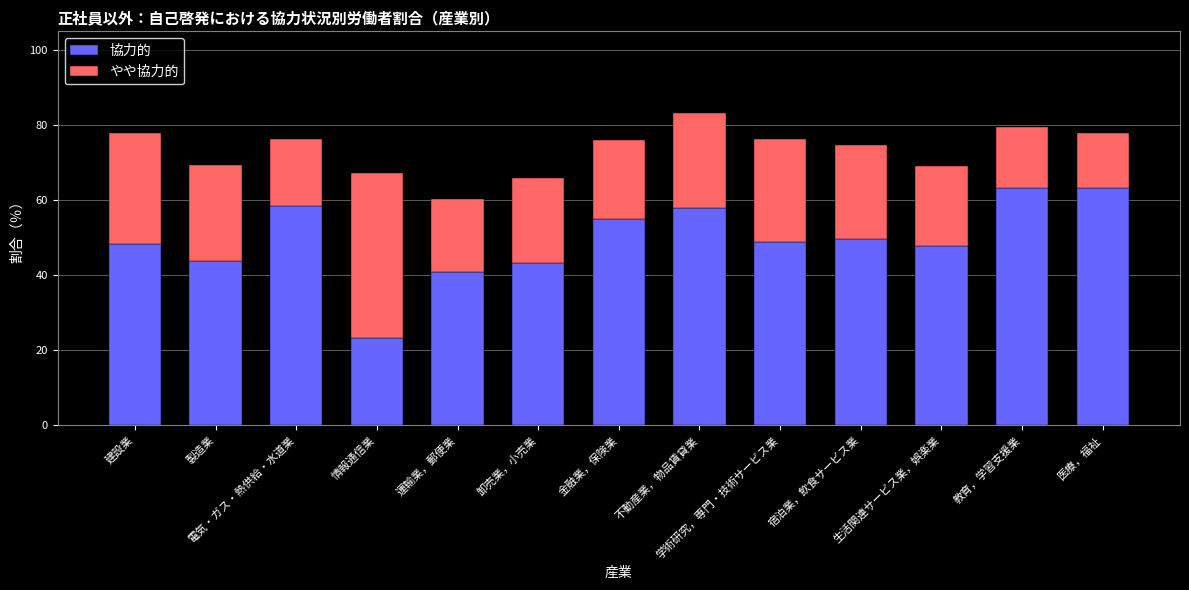

What is the average value of the 協力的 series?

49.5